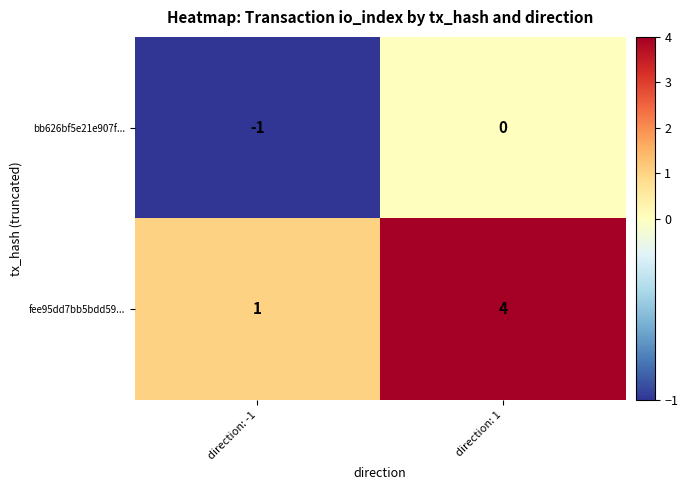

Rank the series by their average value, from lowest to highest.

bb626bf5e21e907f..., fee95dd7bb5bdd59...